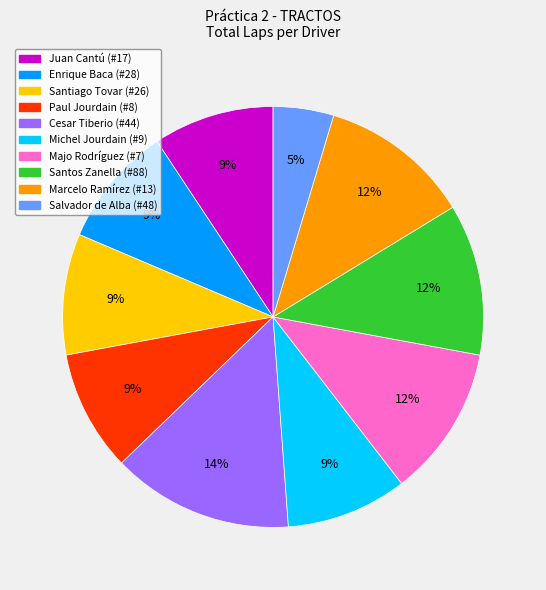

To the nearest percent, what percentage of the pie is Cesar Tiberio (#44)?

14%